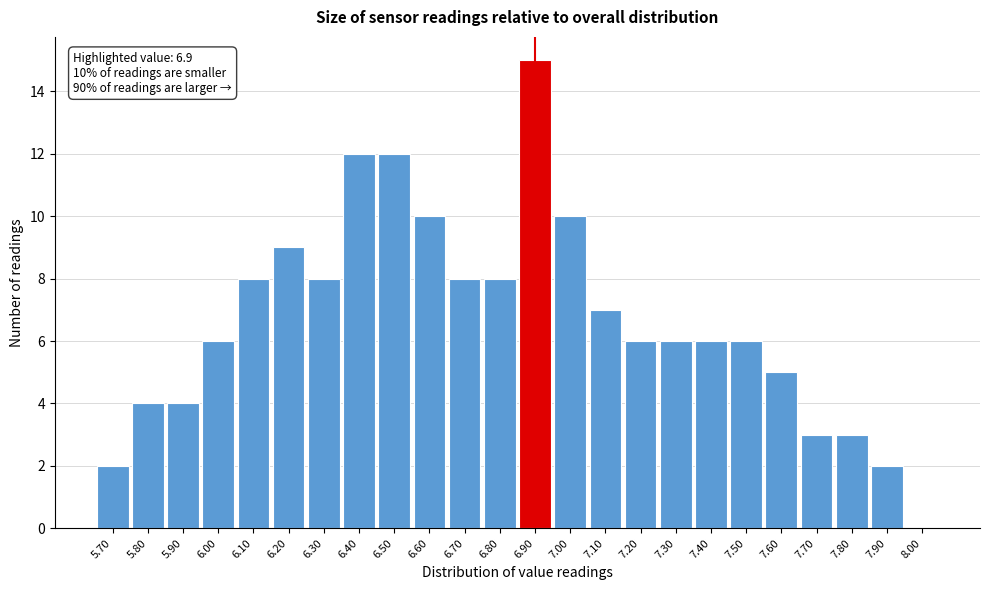

Over which range of the x-axis is the bar tallest?

6.85 to 6.95